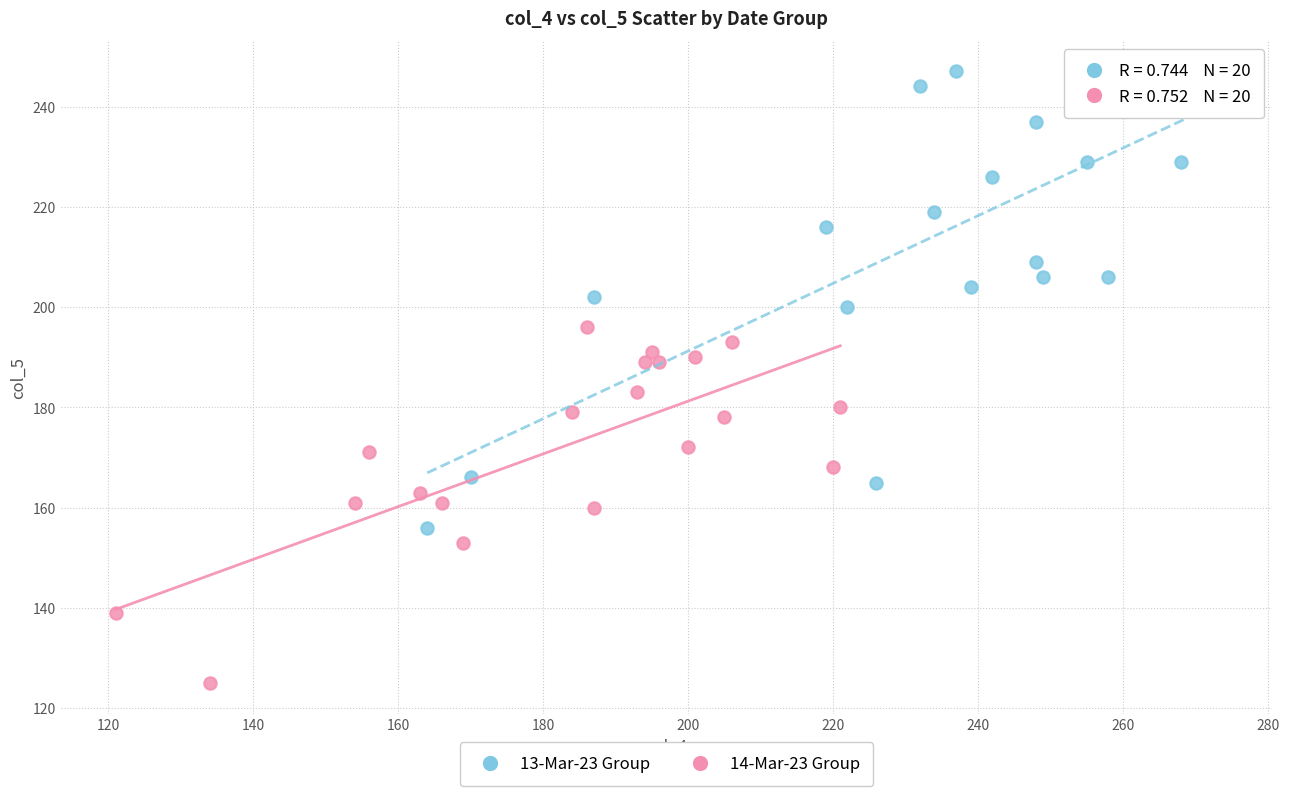

Which series has the largest Y range (max minus min)?

13-Mar-23 Group